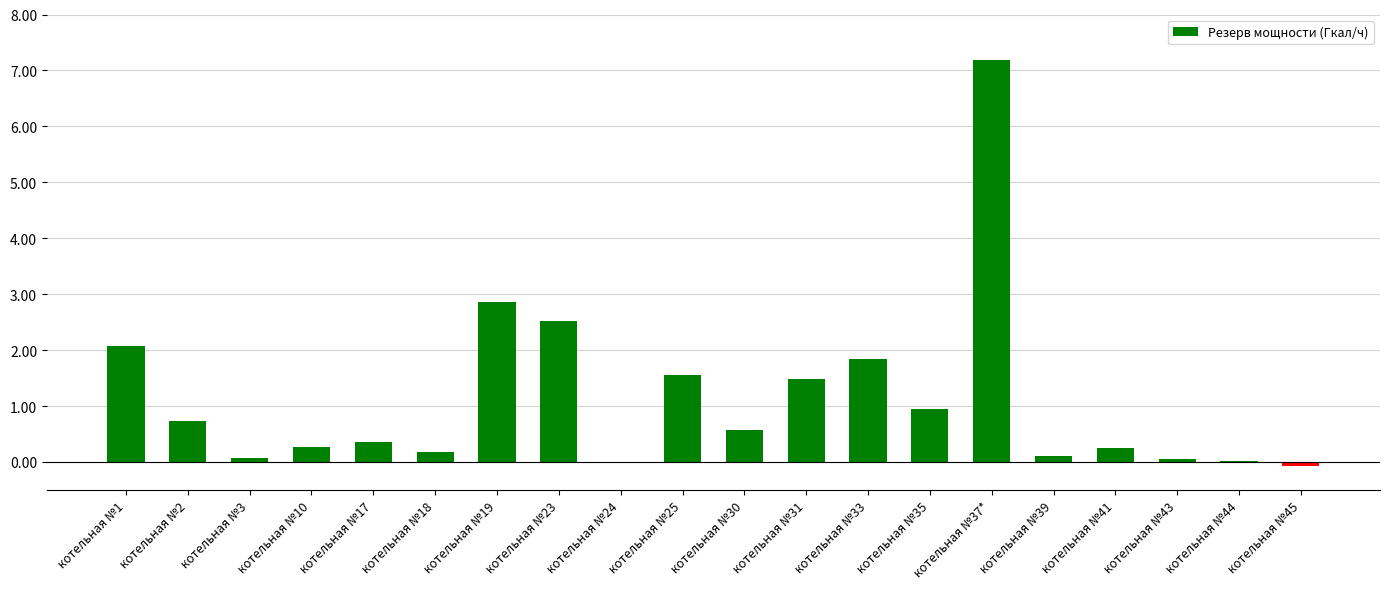

True or false: the data shows 1.8 at котельная №33.

True